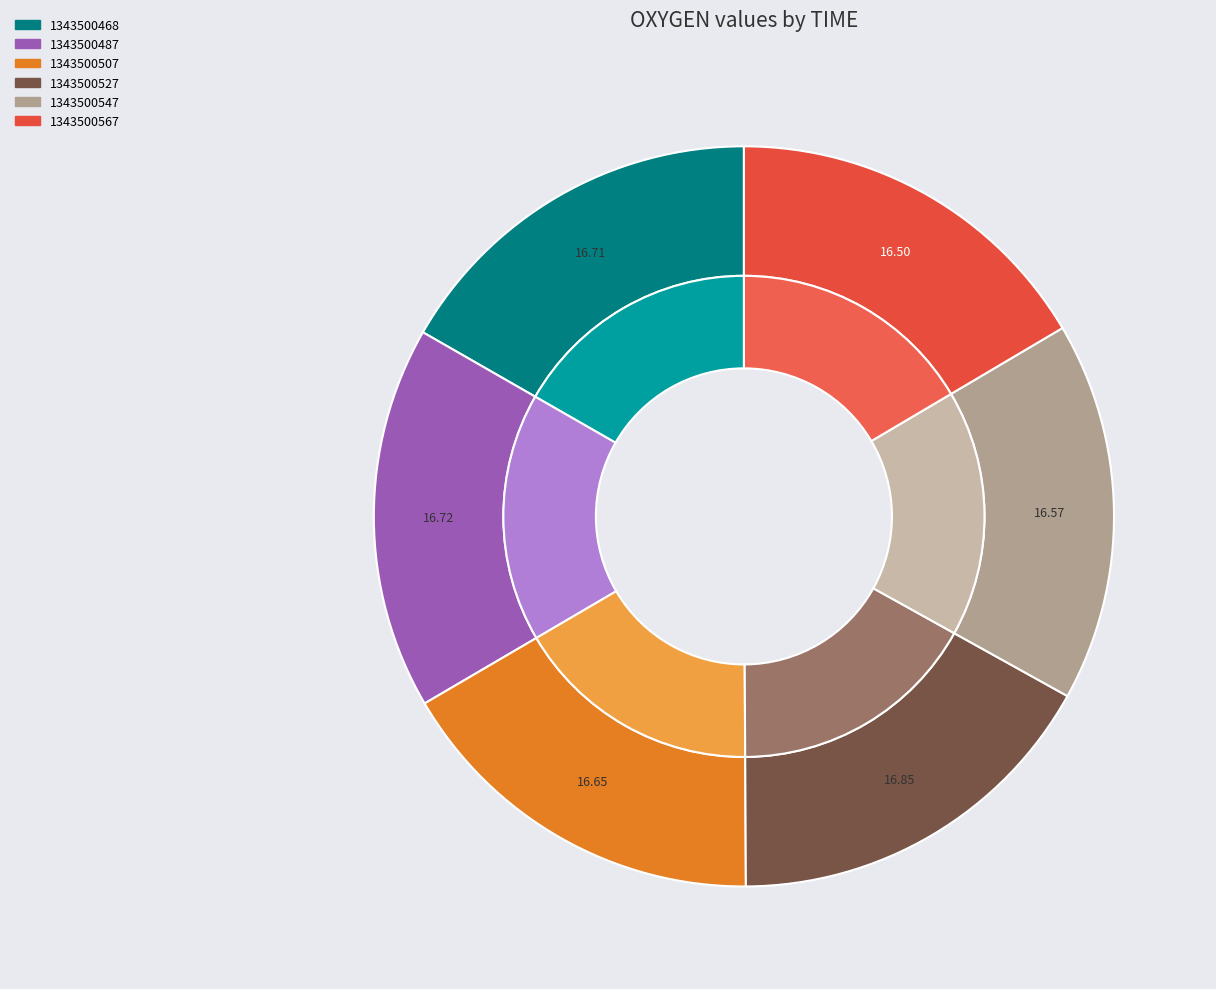

To the nearest percent, what is the combined percentage of 1343500567 and 1343500468?

33%